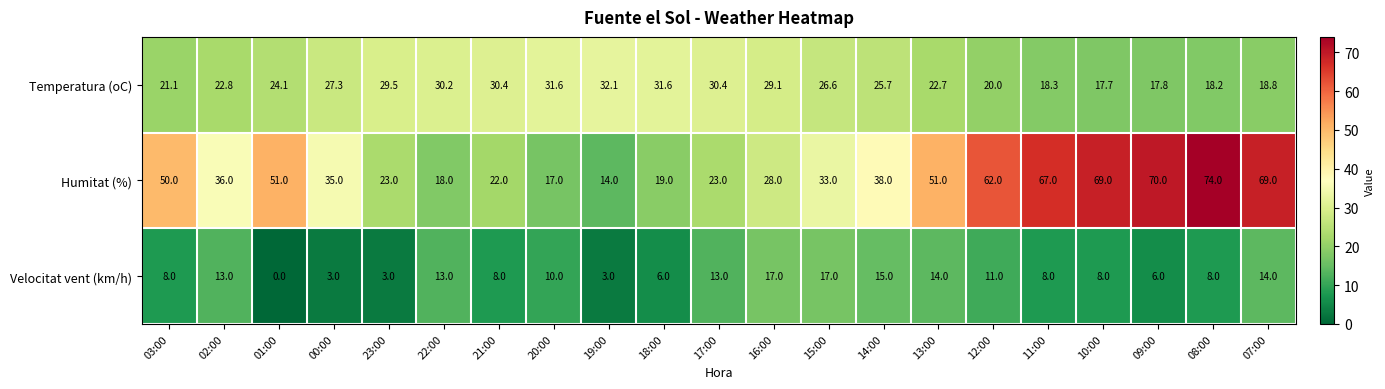

How many data points in Velocitat vent (km/h) are less than 8?

6